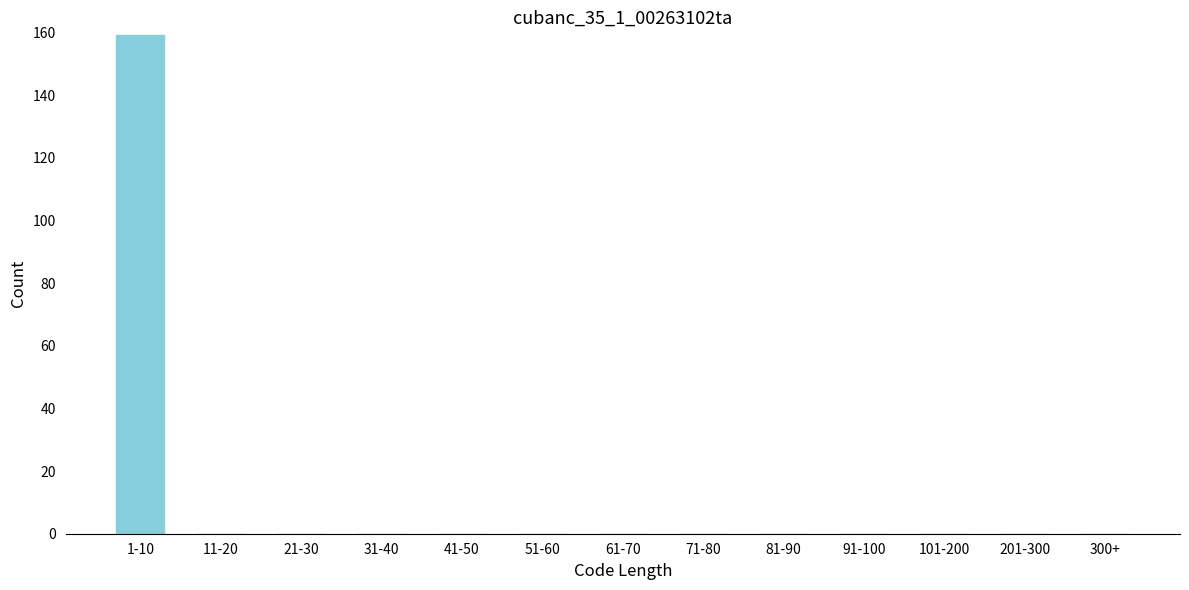

Reading left to right, what are all the values shown in this chart?

1-10=159	11-20=0	21-30=0	31-40=0	41-50=0	51-60=0	61-70=0	71-80=0	81-90=0	91-100=0	101-200=0	201-300=0	300+=0